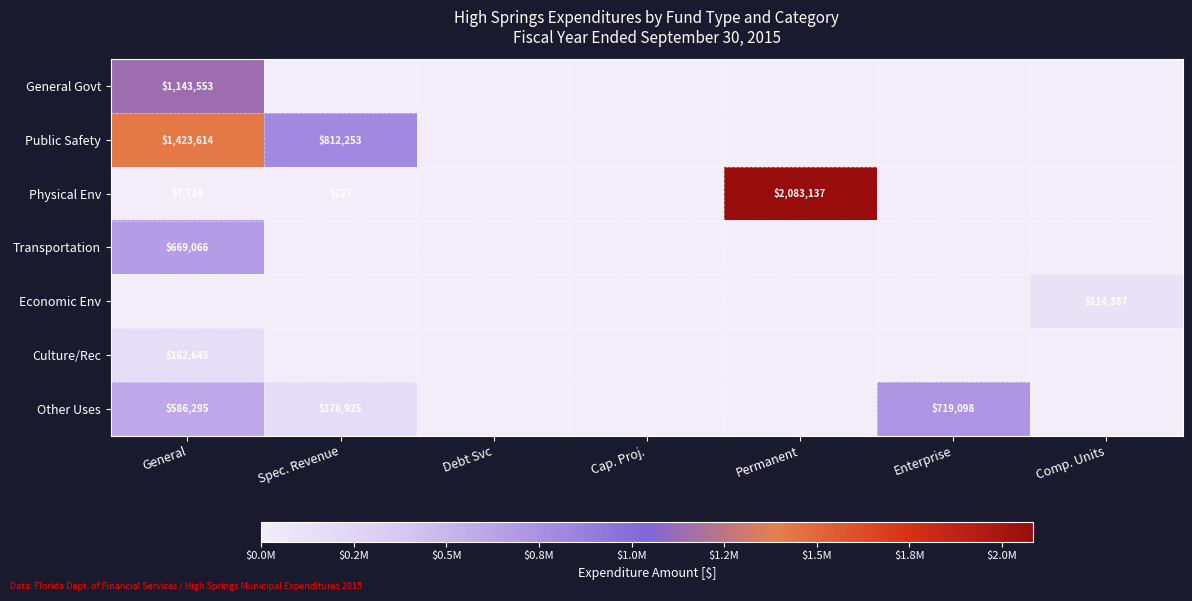

Is it true that Public Safety equals 1317538 at Spec. Revenue?

False